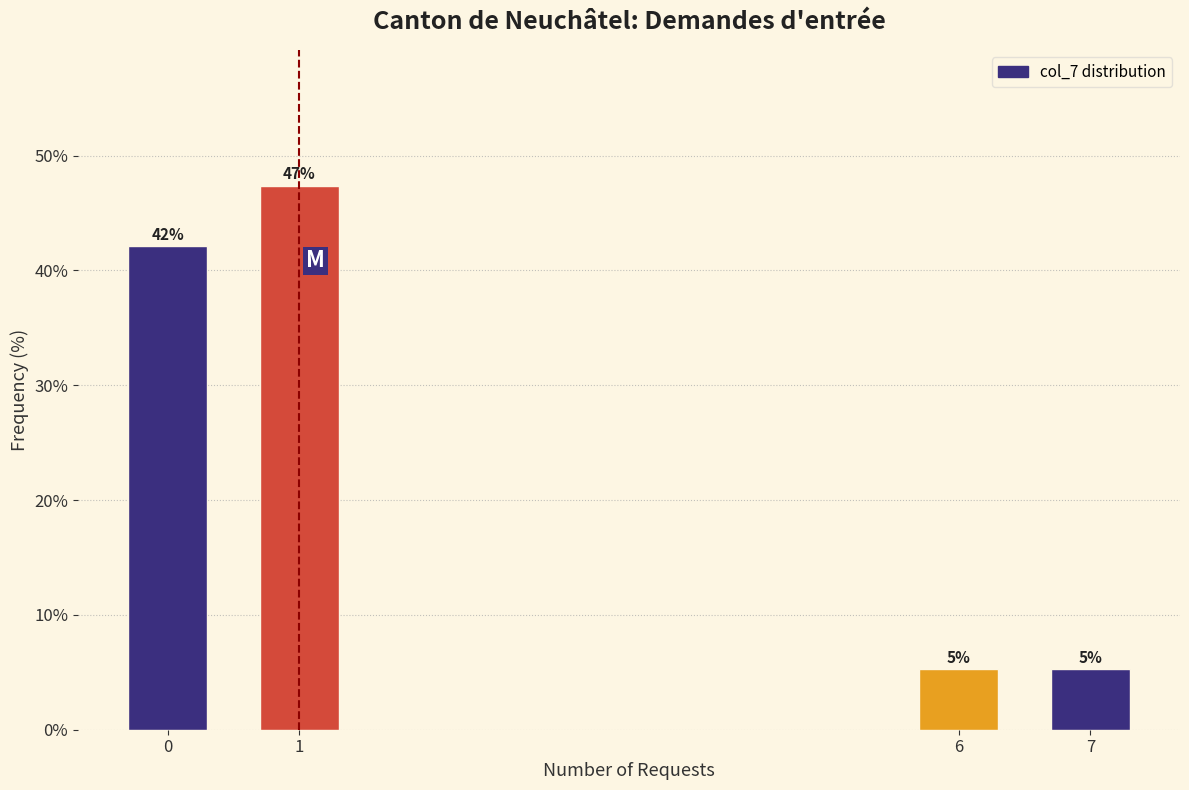

How many bars are there in total?

4